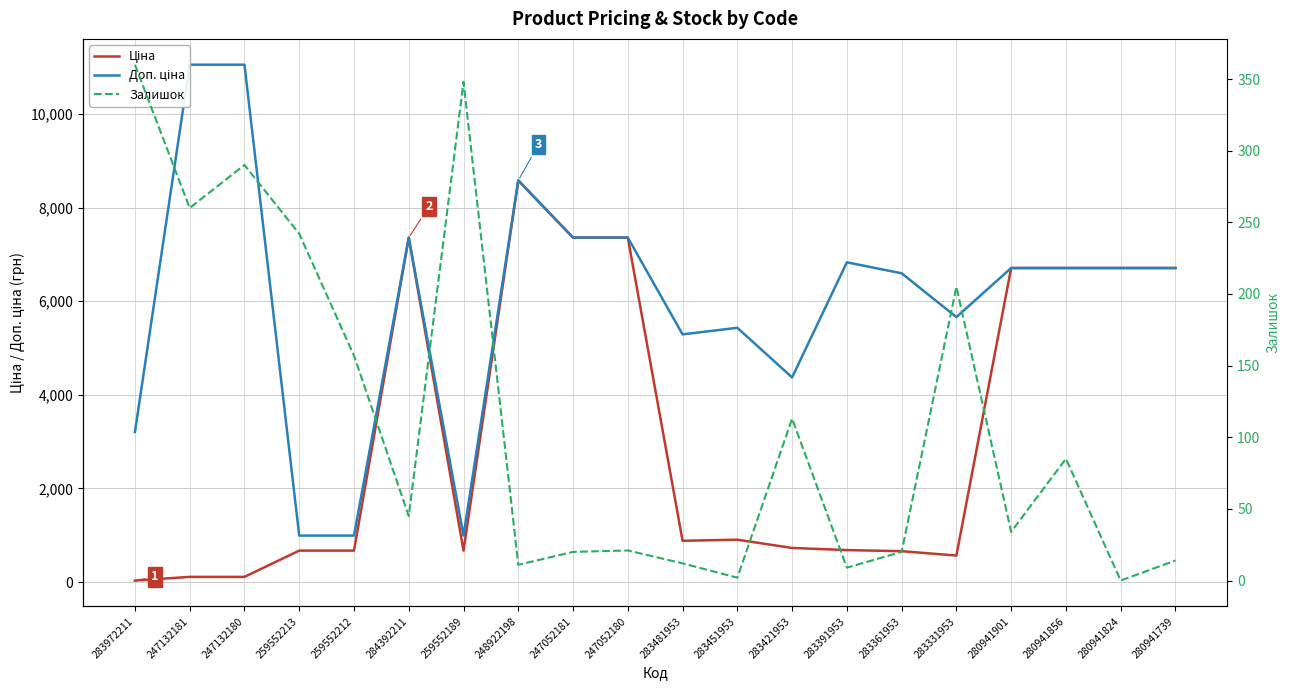

Which series has the largest total across all categories?

Доп. ціна